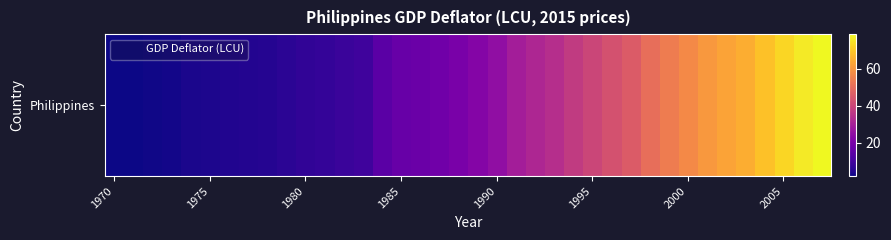

What is the average value?

29.2